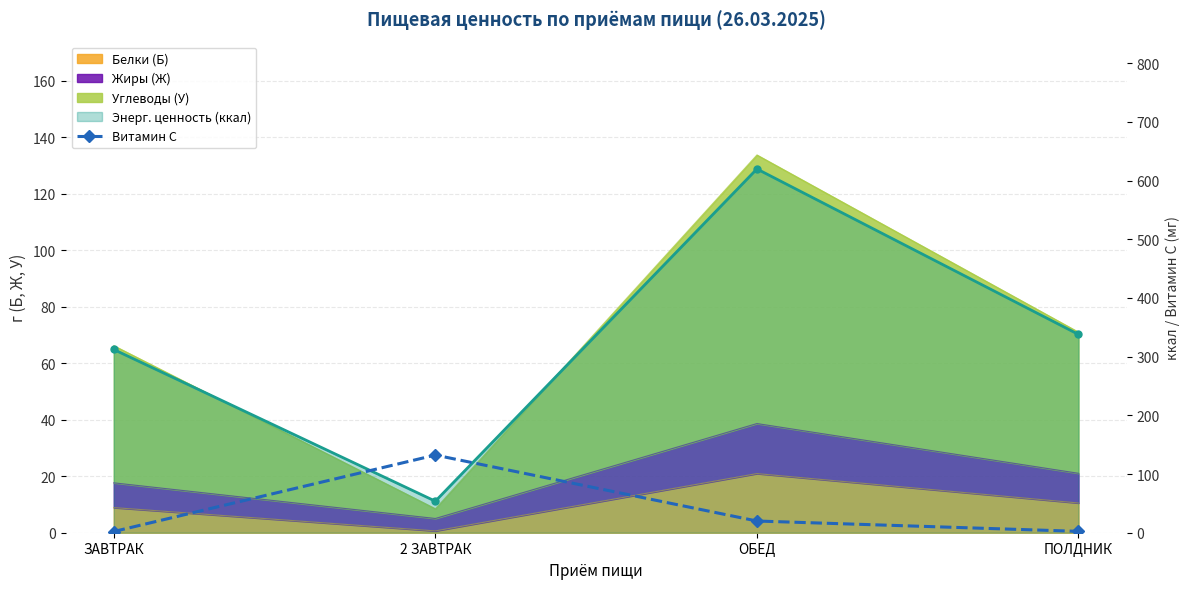

Approximately how many times larger is the value at ЗАВТРАК compared to ПОЛДНИК?

0.9